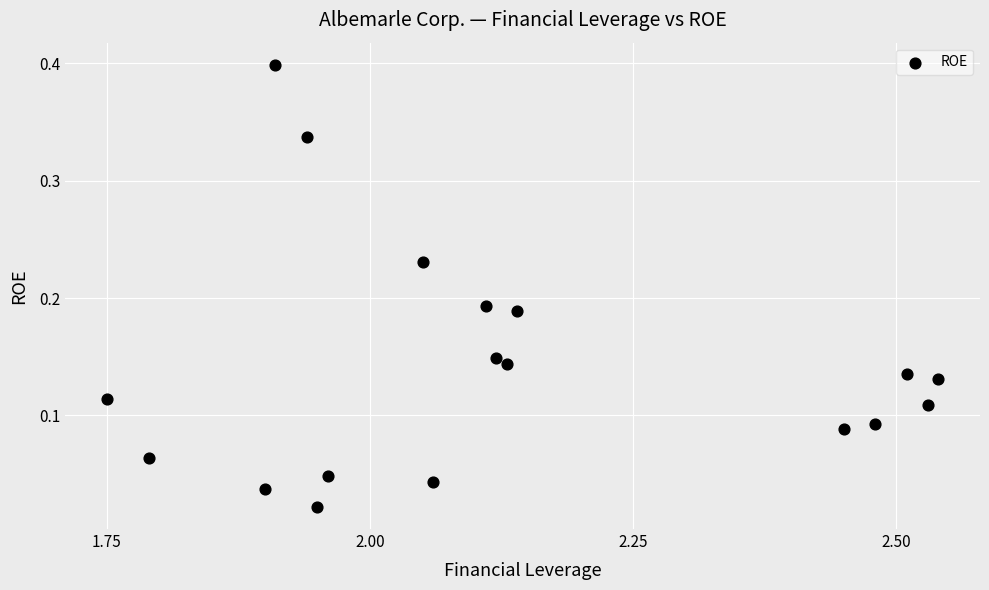

What is the range of X values (max minus min)?

0.8